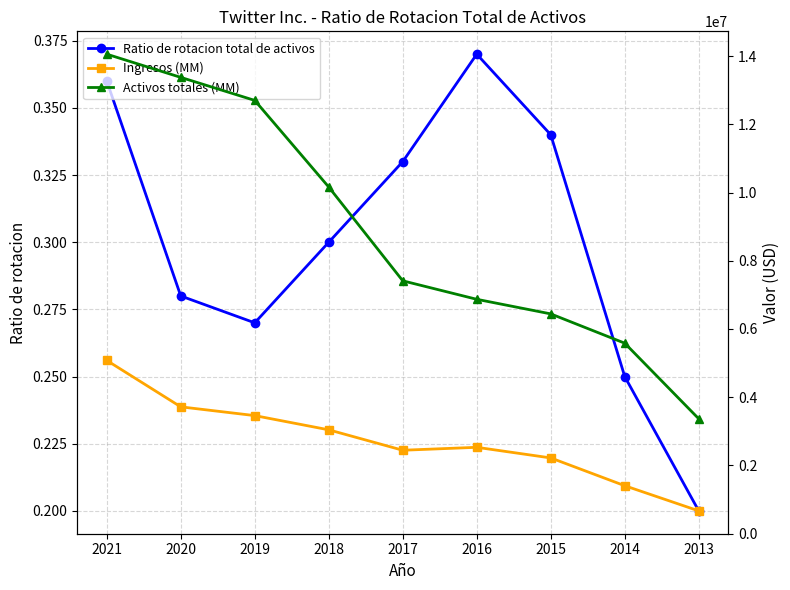

Count the number of categories in the chart.

9